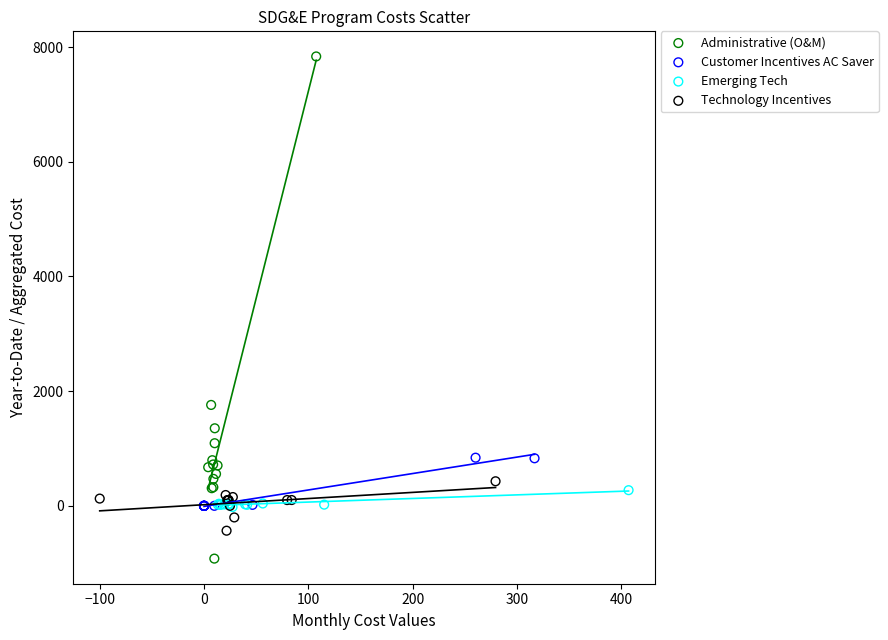

Which series contains the lowest Y value?

Administrative (O&M)